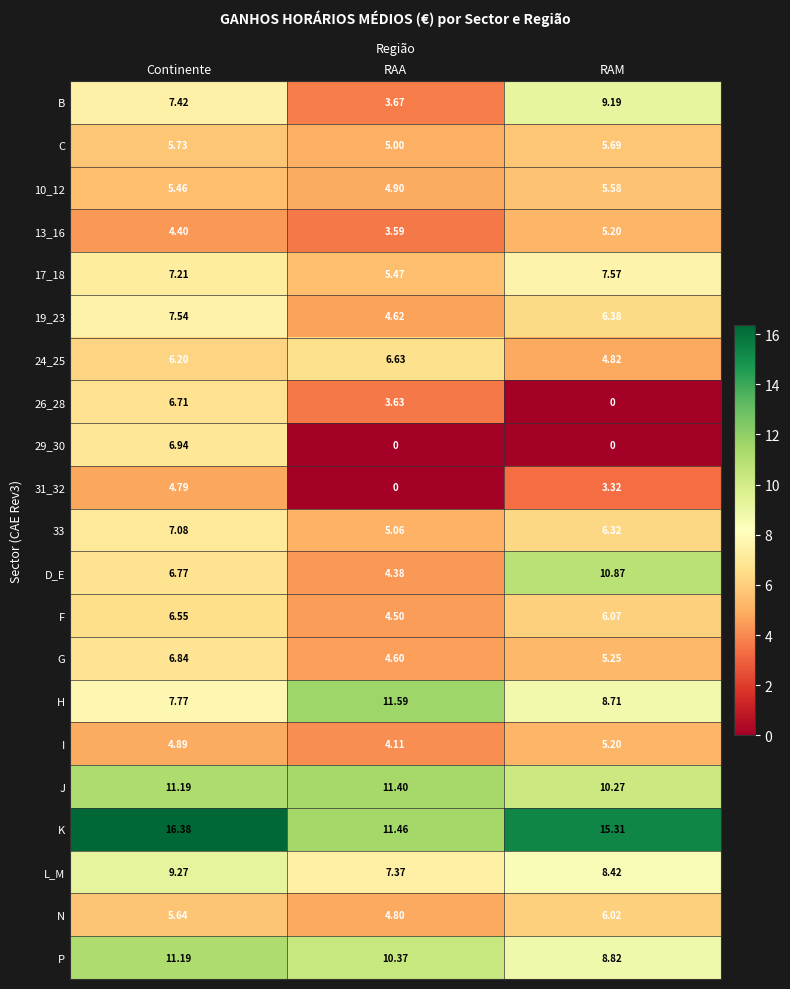

Which series has the largest total across all categories?

K